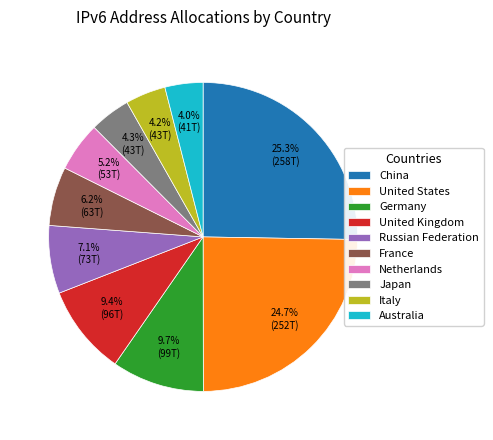

To the nearest percent, what portion does United States represent?

25%